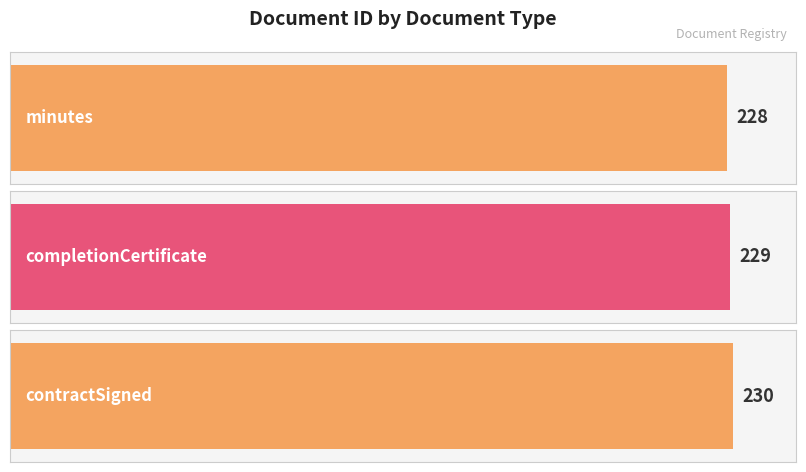

How many distinct data groups are displayed?

1